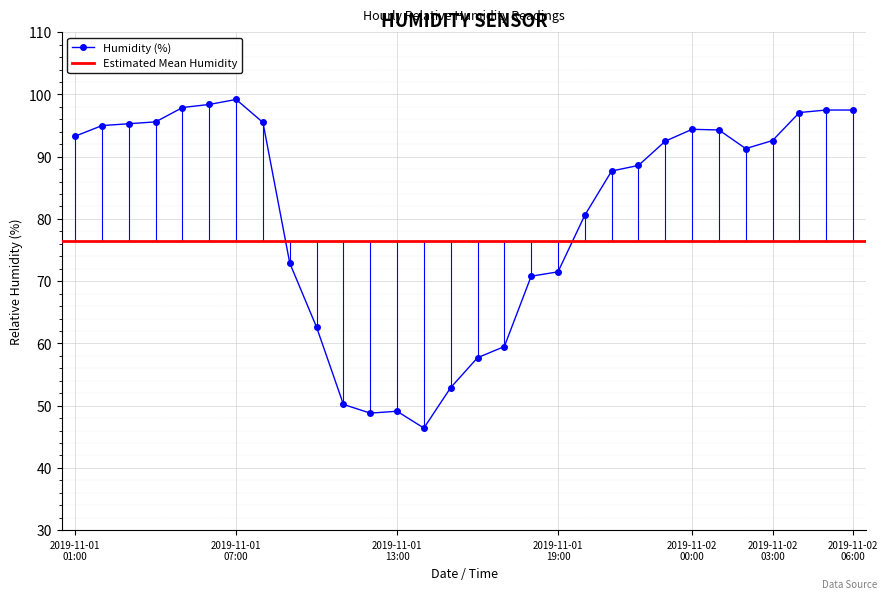

Which has a higher value, 2019-11-01 10:00 or 2019-11-01 20:00?

2019-11-01 20:00